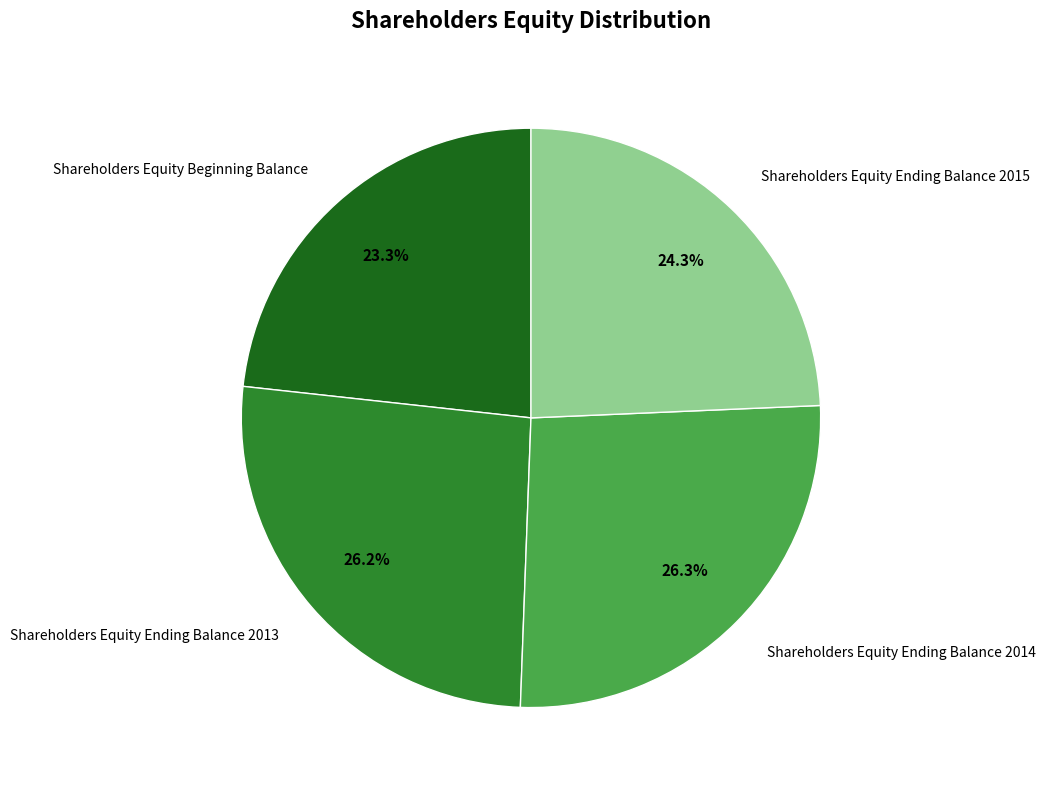

To the nearest percent, what is the combined percentage of Shareholders Equity Ending Balance 2015 and Shareholders Equity Beginning Balance?

48%